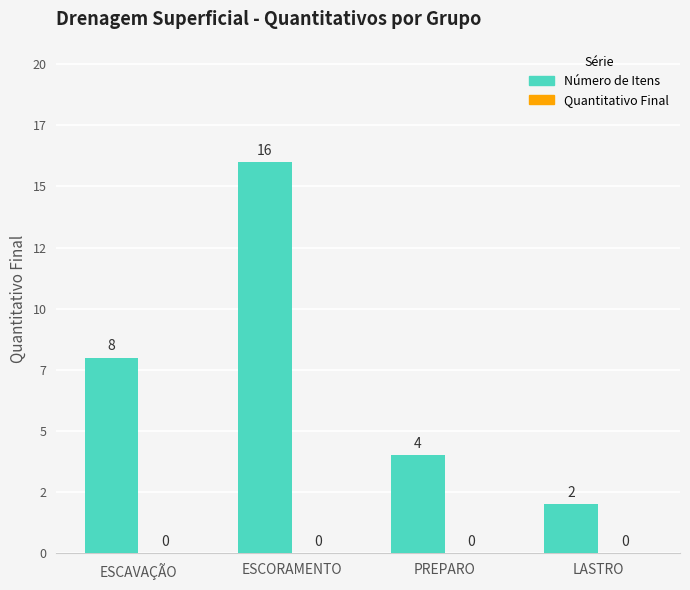

Are the bars horizontal?

No